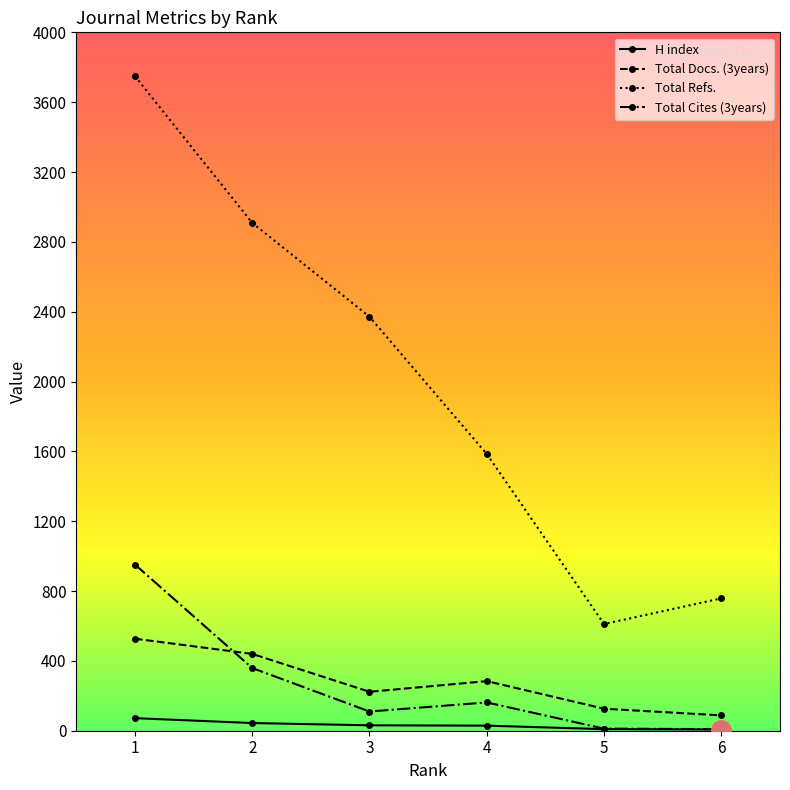

How many categories are shown in the chart?

6